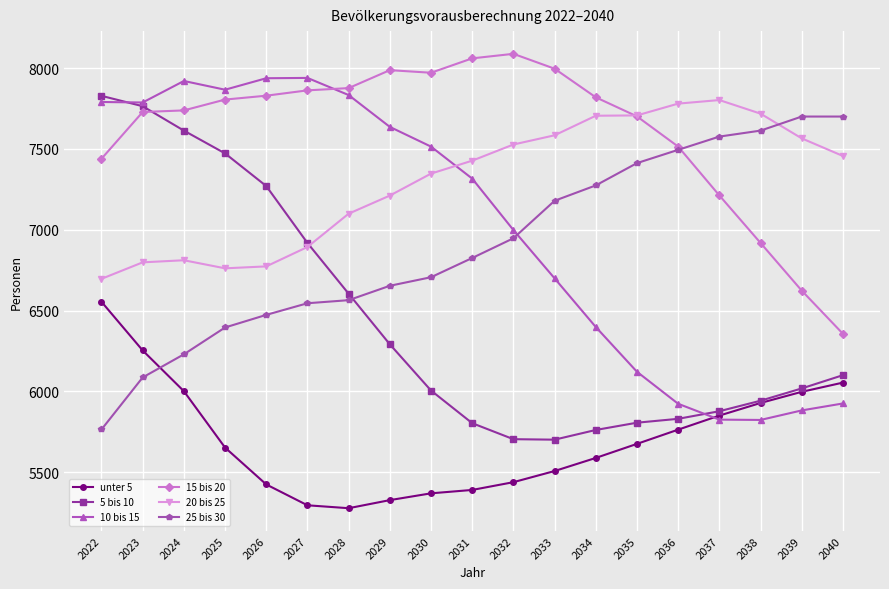

What is the value of the 25 bis 30 point at the 12th from the left?

7179